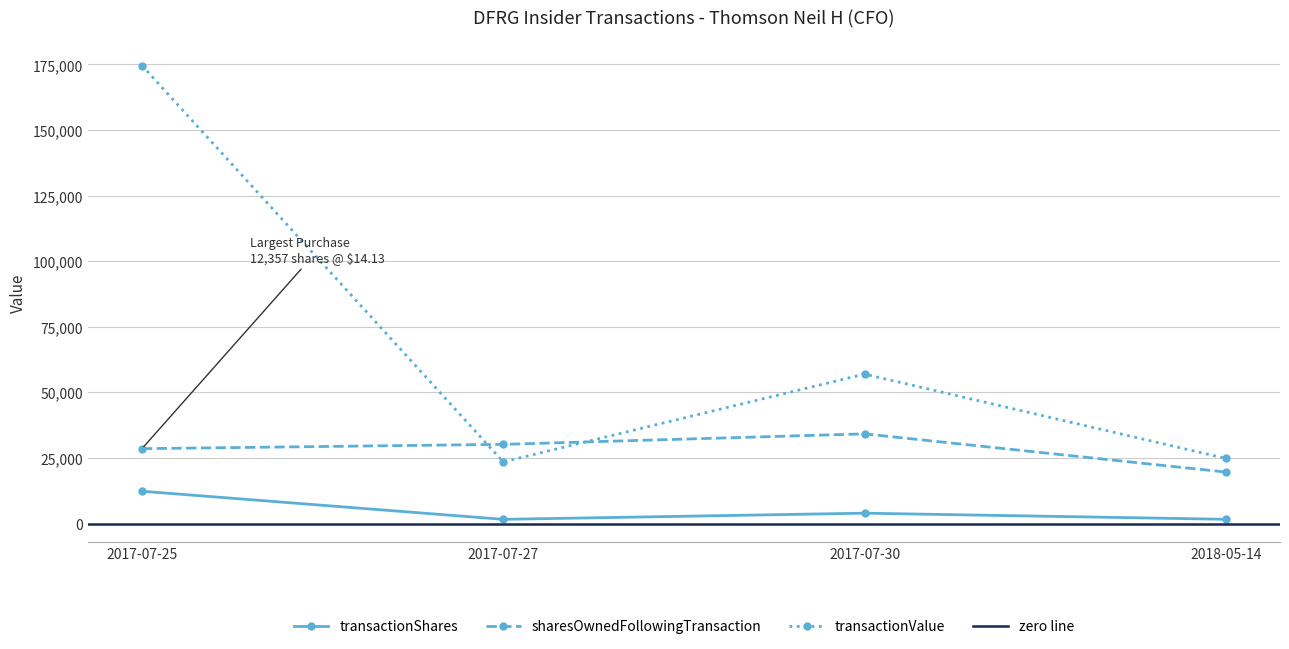

List the series in order of their peak value, lowest first.

transactionShares, sharesOwnedFollowingTransaction, transactionValue